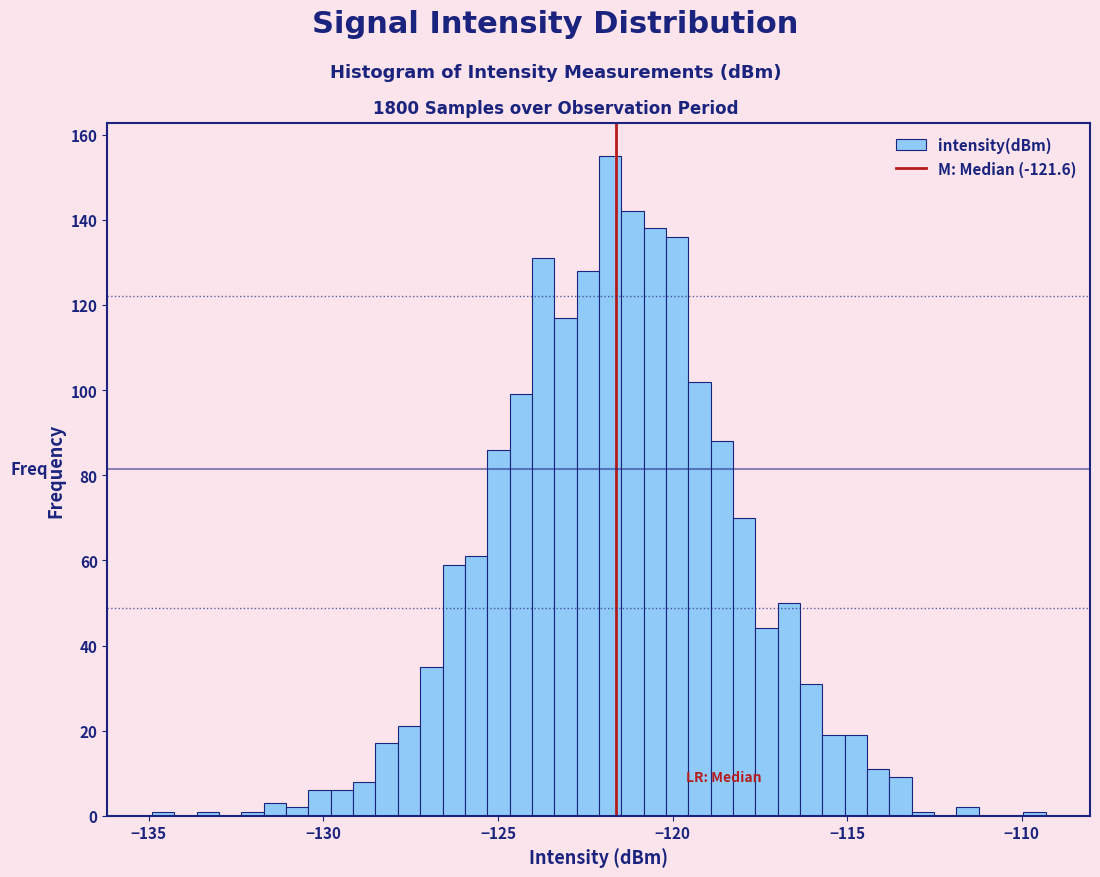

Around what value on the x-axis is the tallest bar? Give the approximate position of its centre, as read against the axis.

-122.0